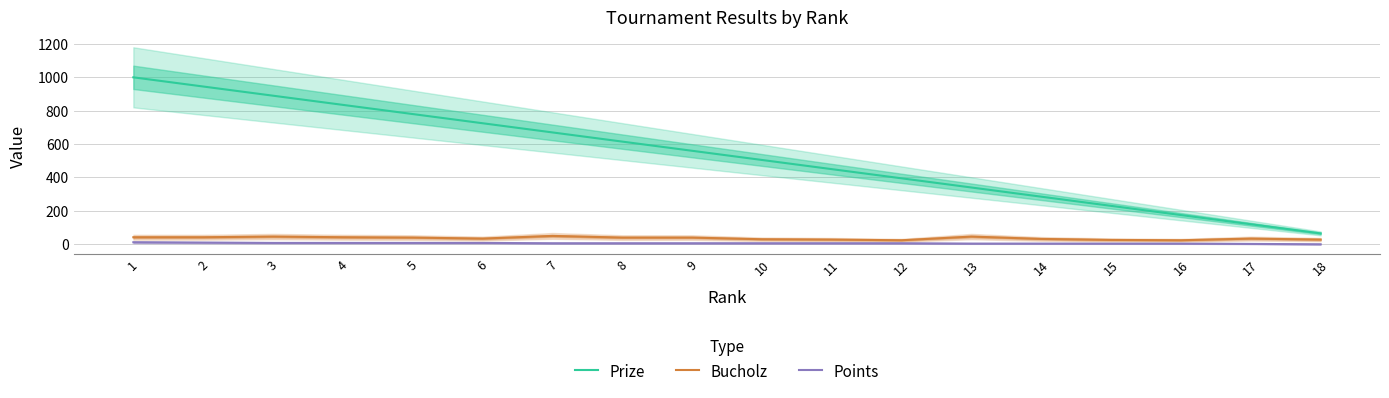

Does the chart have visible grid lines?

Yes